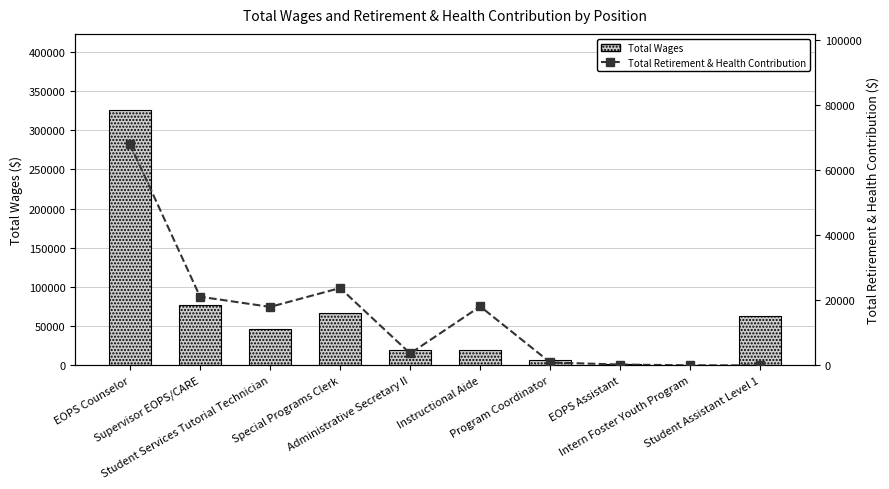

What is the label of the 8th bar from the right?

Student Services Tutorial Technician